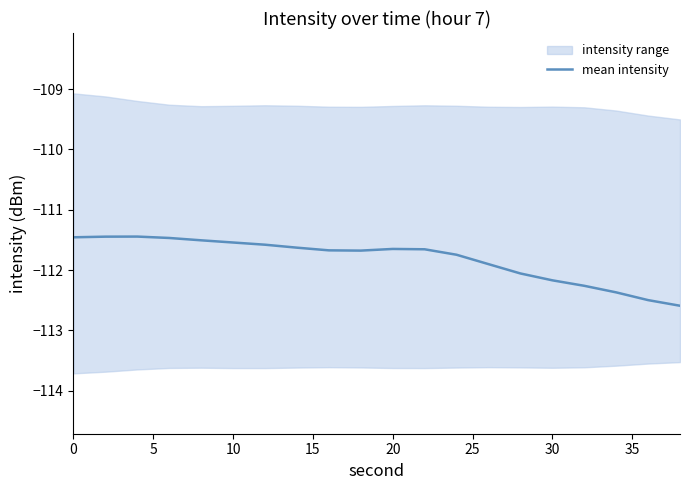

What is the minimum value for mean intensity?

-112.6